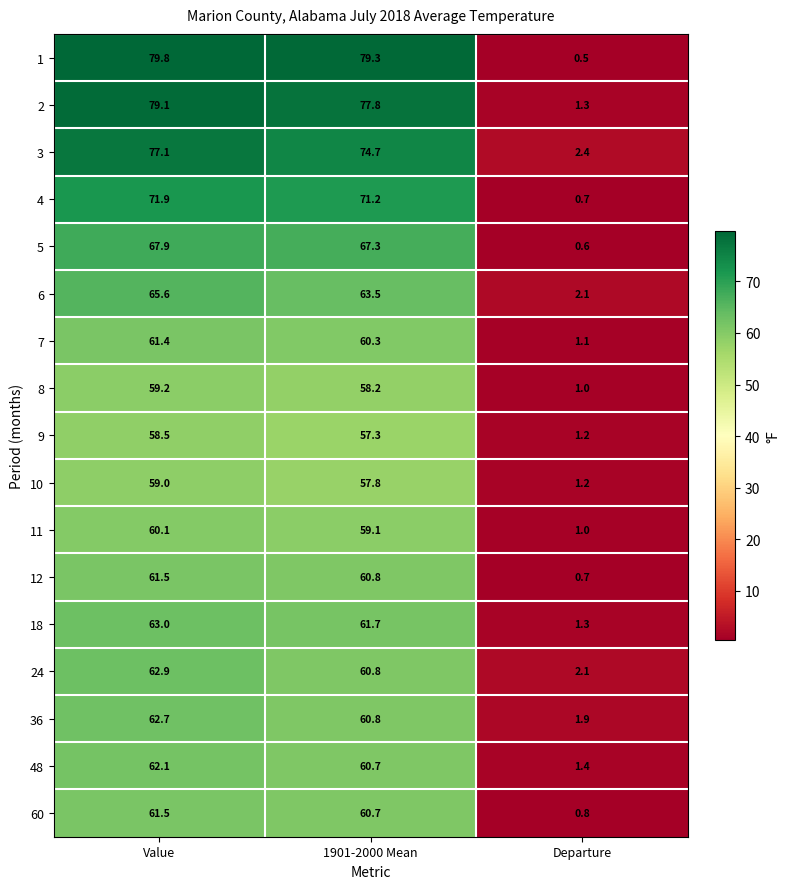

At which label does 2 reach its minimum?

Departure